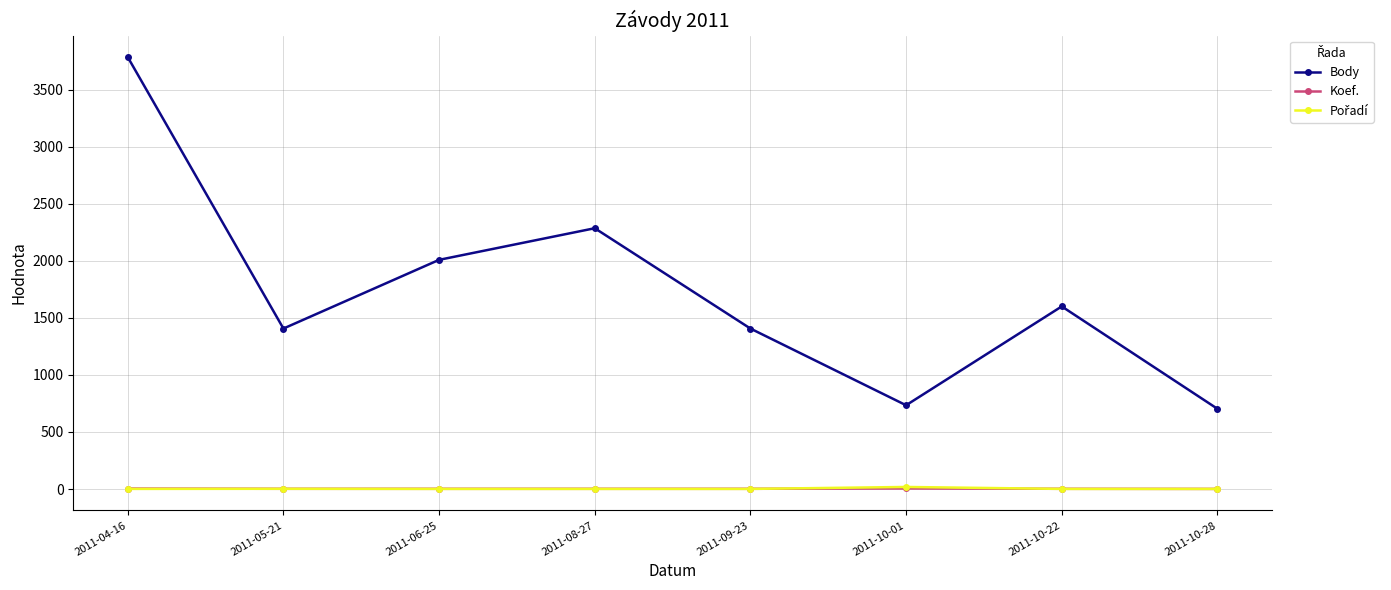

What is the sum of all Body values?

13926